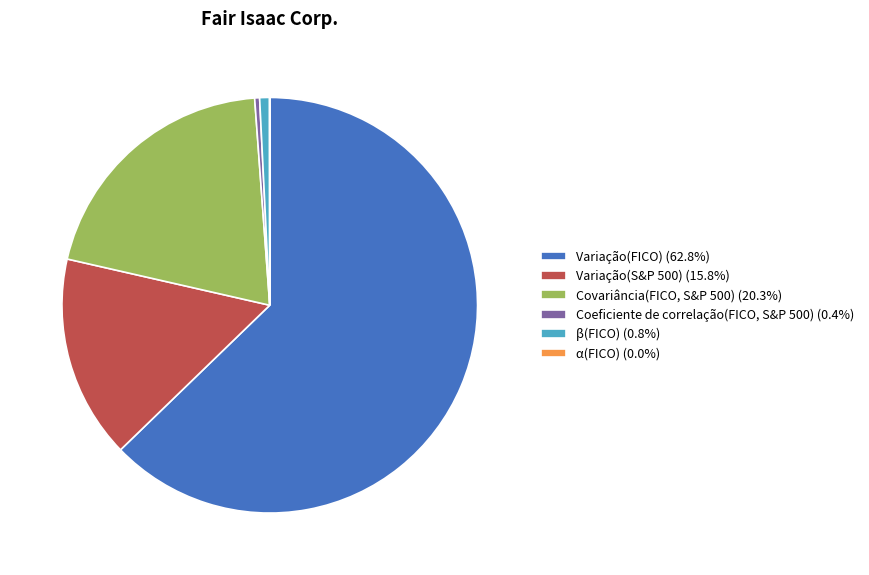

What is the ratio of the value at Variação(FICO) (62.8%) to the value at Covariância(FICO, S&P 500) (20.3%)?

3.1